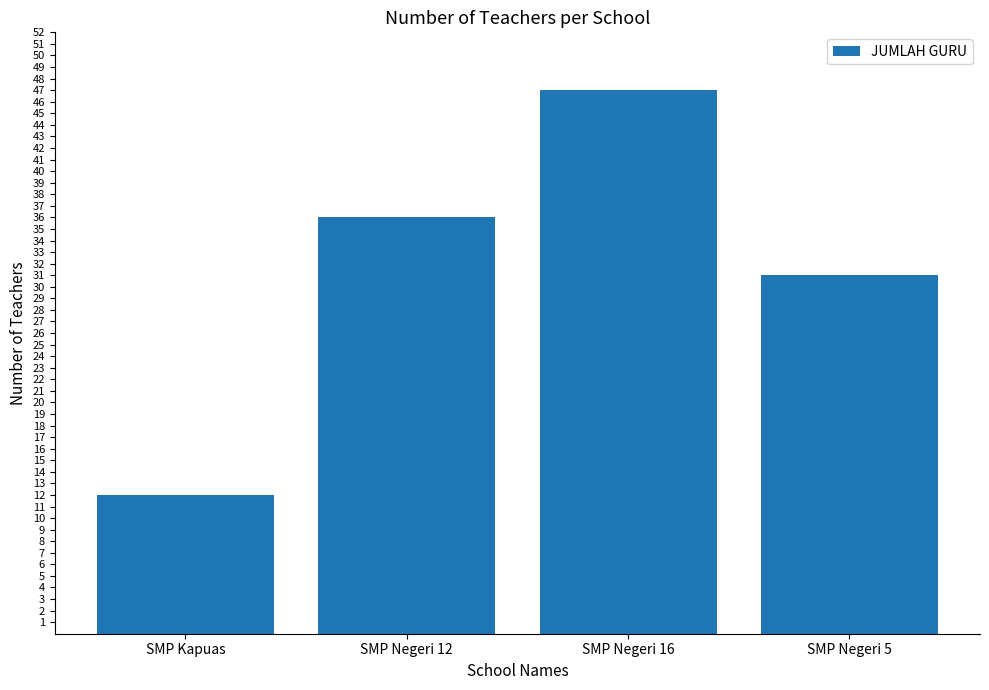

List the labels in order of value, smallest first.

SMP Kapuas, SMP Negeri 5, SMP Negeri 12, SMP Negeri 16